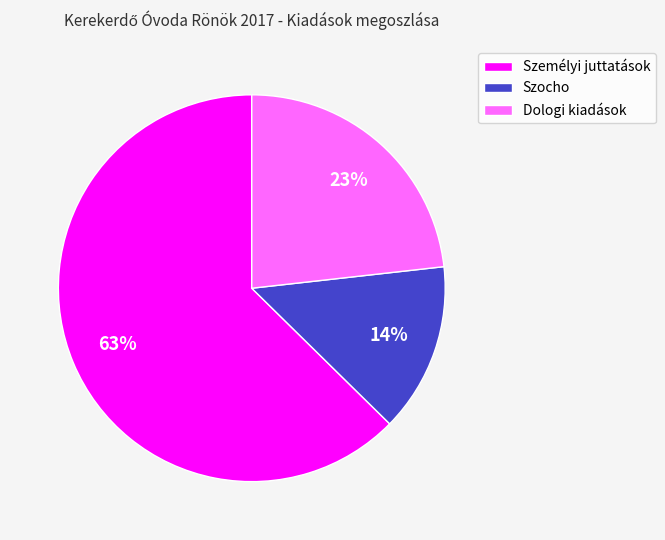

Do Szocho and Személyi juttatások together represent more than half of the pie?

Yes